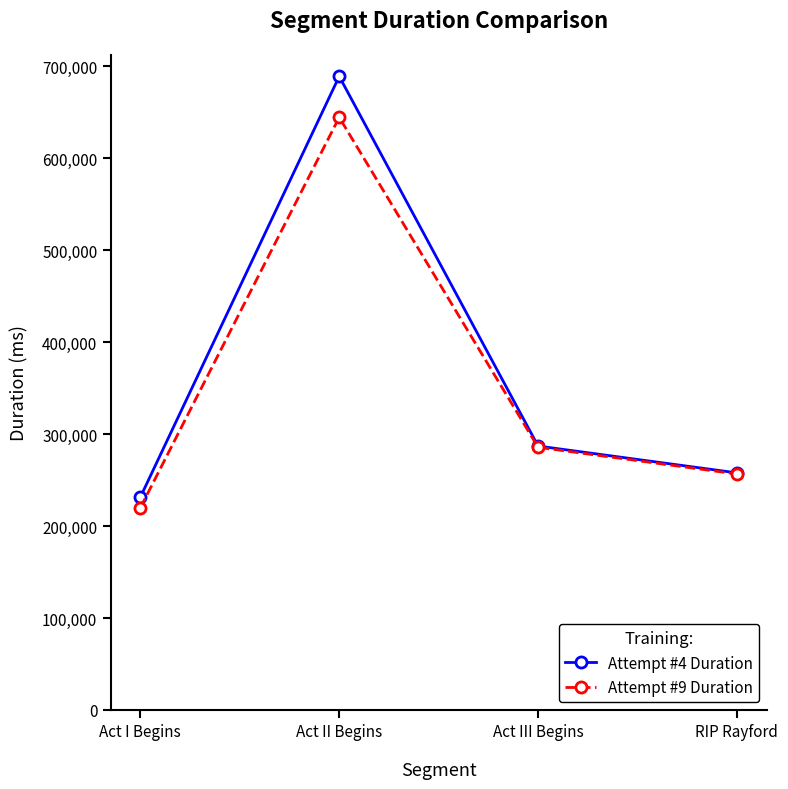

What is the value of the Attempt #4 Duration point at the 2nd from the left?

689153